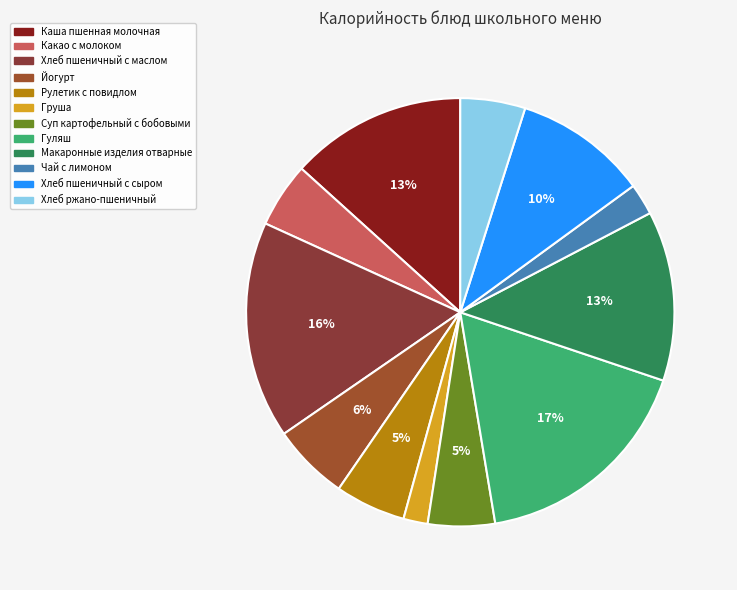

The Хлеб пшеничный с маслом slice represents 16% of the pie. True or false?

True